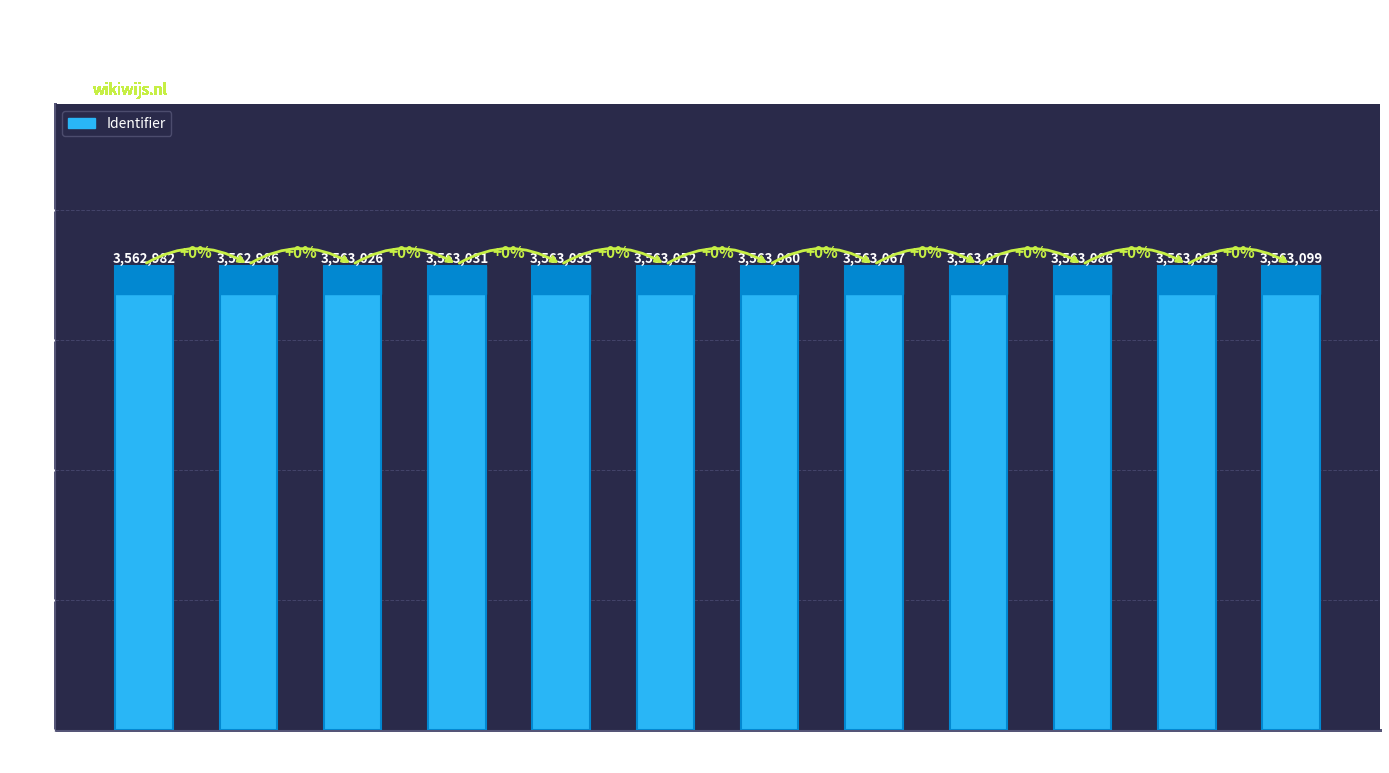

What is the smallest value displayed?

3562982